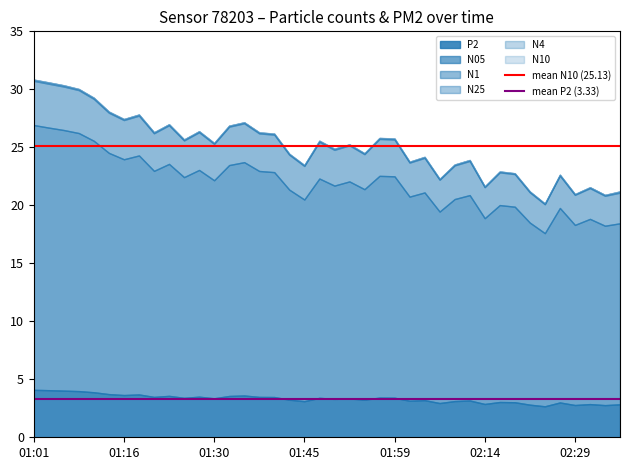

Read the mean P2 (3.33) value at 01:01.

3.3